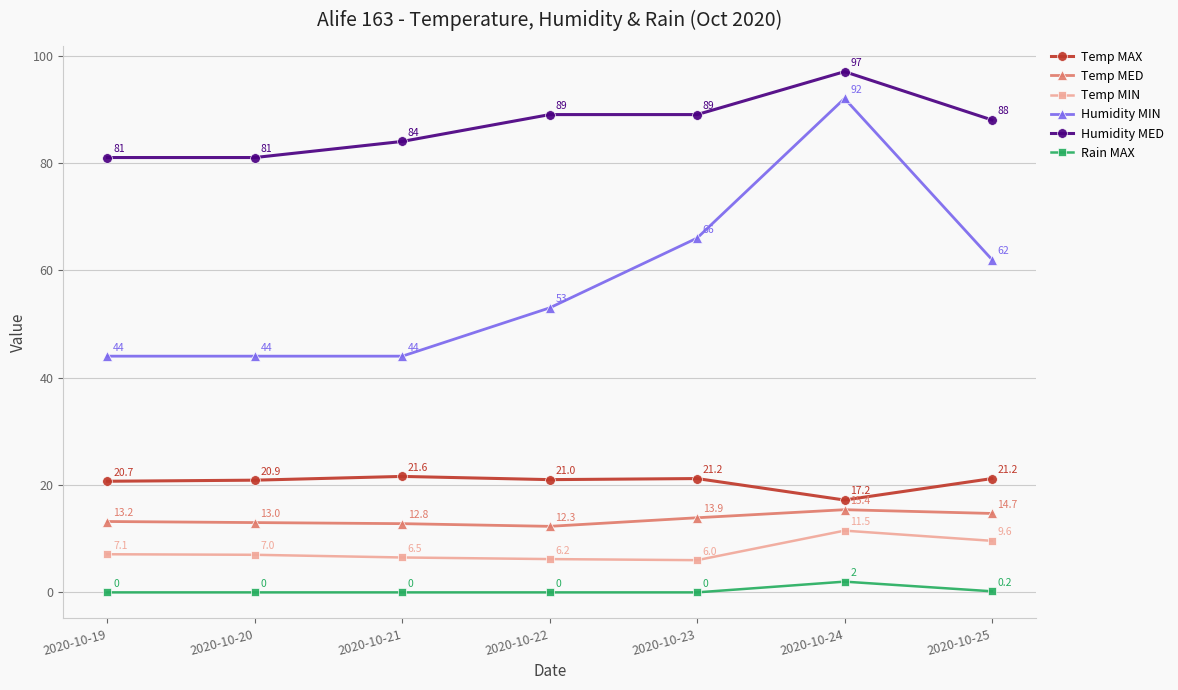

Is this an area chart (filled region under the line)?

No